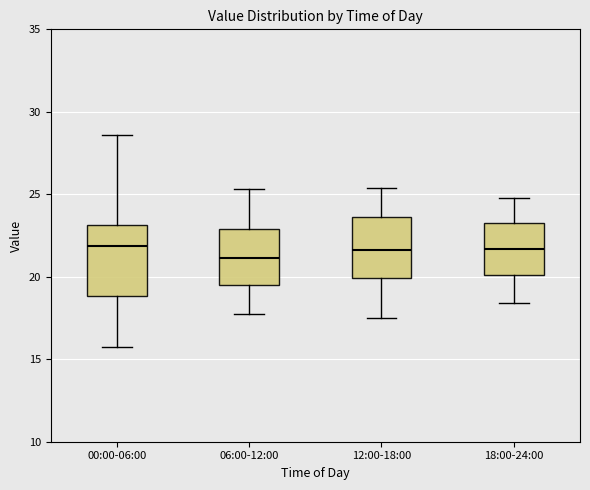

Which box is the tallest, from its lower edge to its upper edge?

00:00-06:00